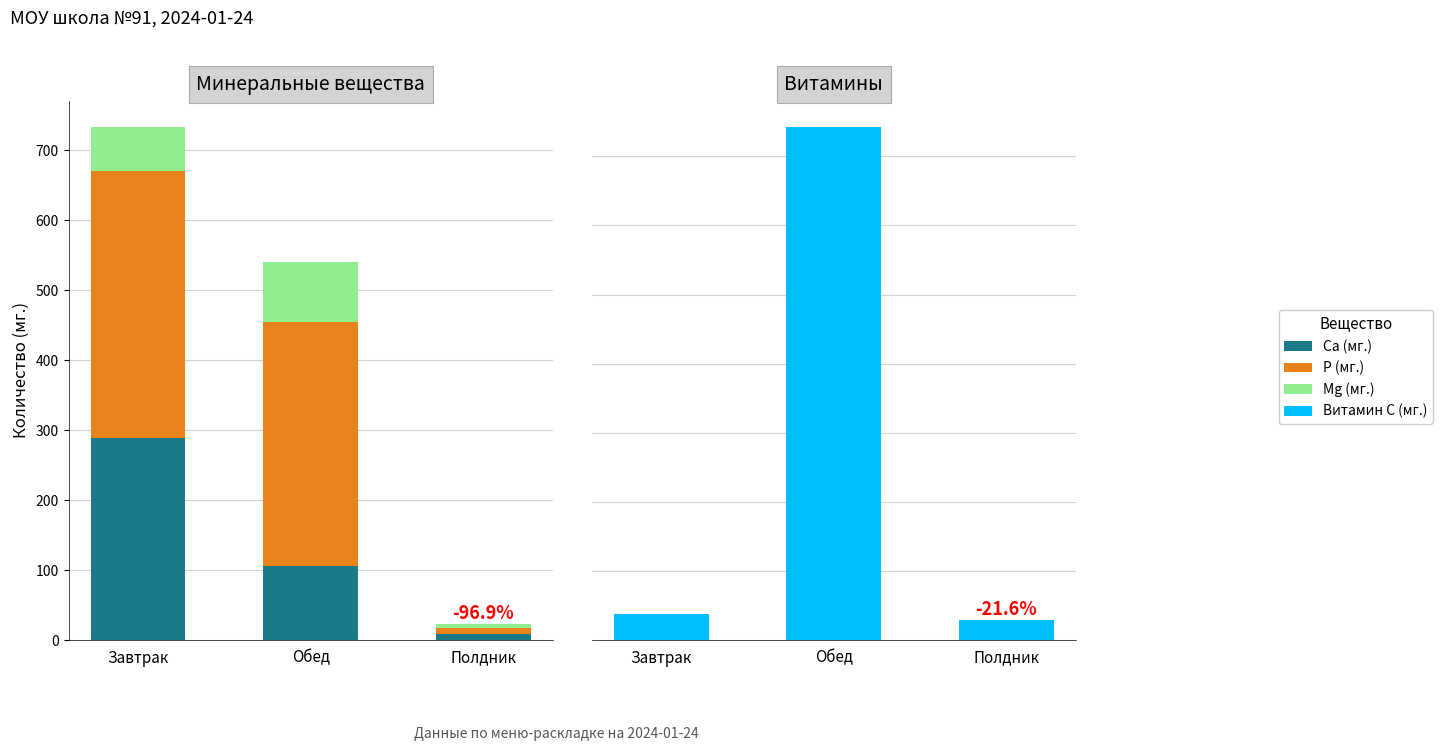

How many data points in Mg (мг.) are less than 63?

1